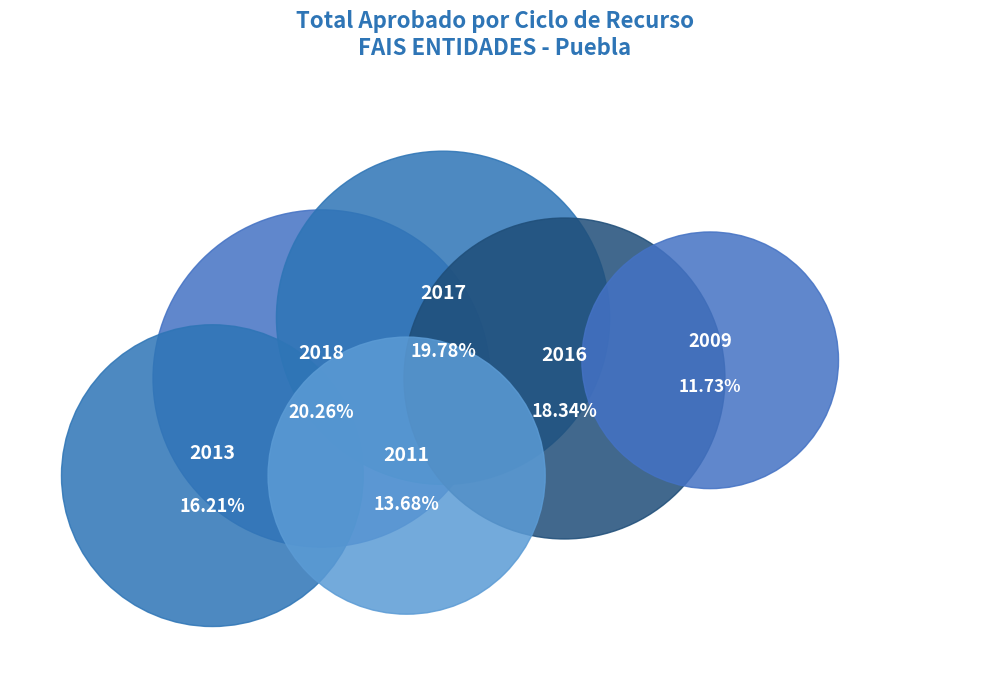

What percentage do 2016 and 2013 together represent?

34.6%